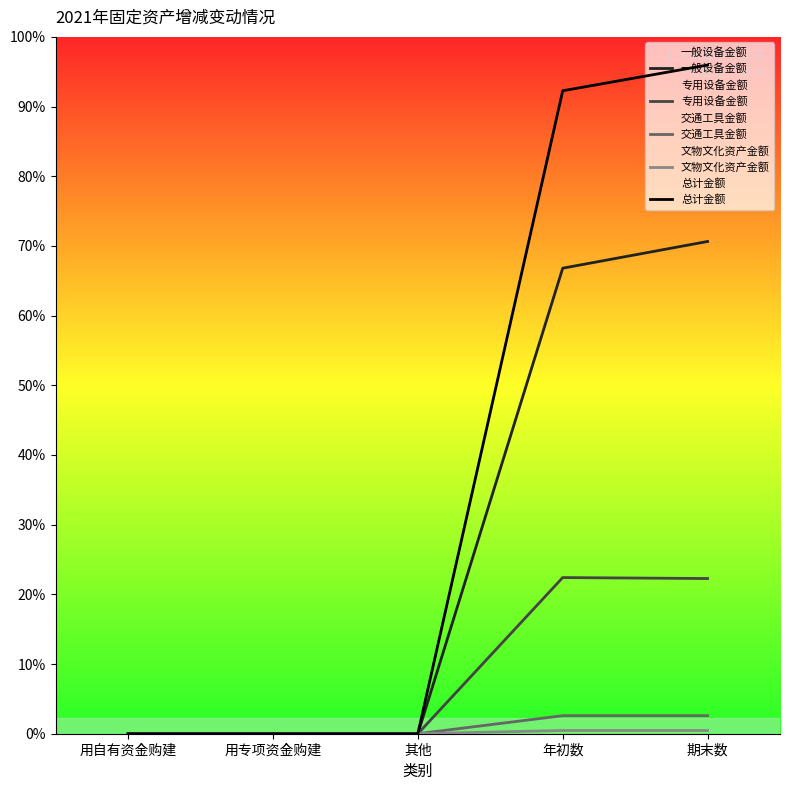

True or false: 总计金额 and 文物文化资产金额 cross at least once.

False